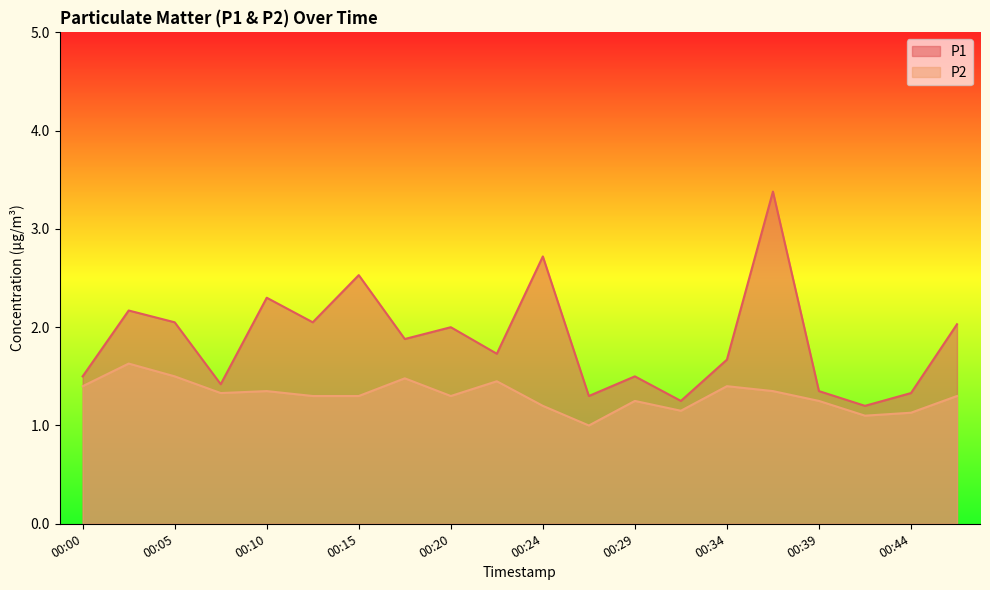

Which category has the lowest value in the P2 series?

00:27